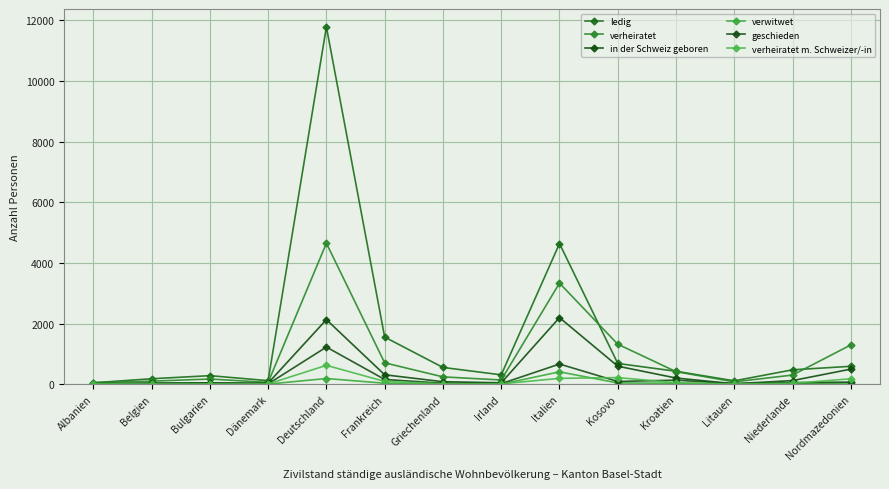

Count the number of categories in the chart.

14